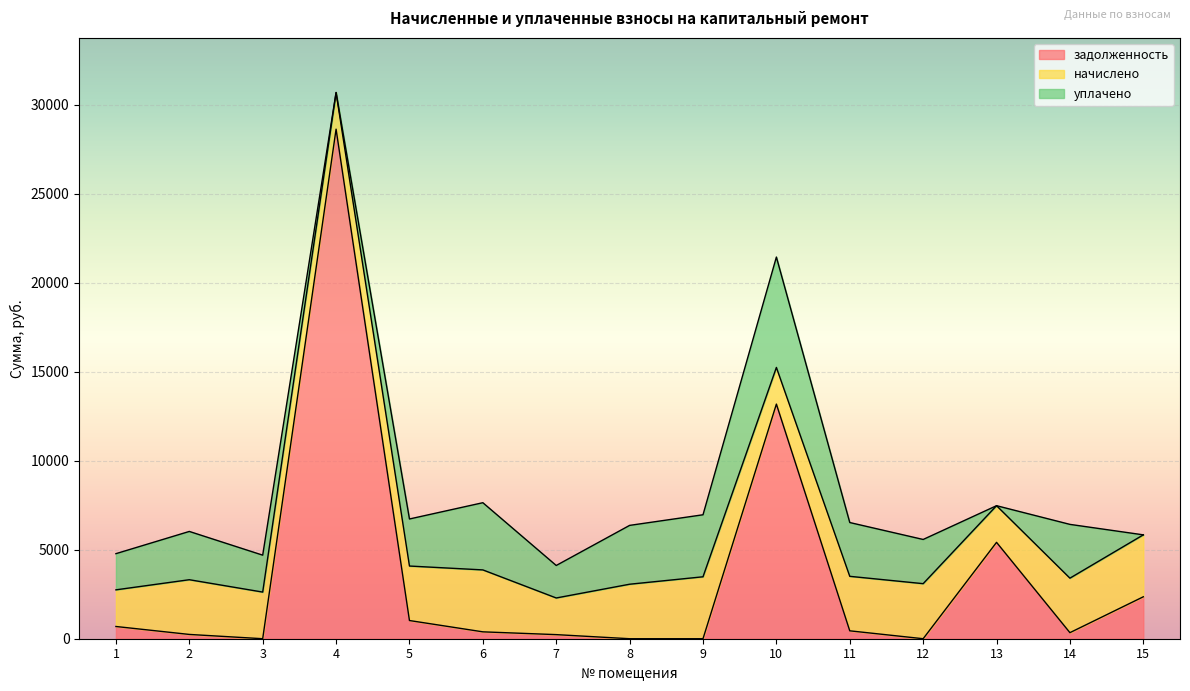

How many categories are shown in the chart?

15